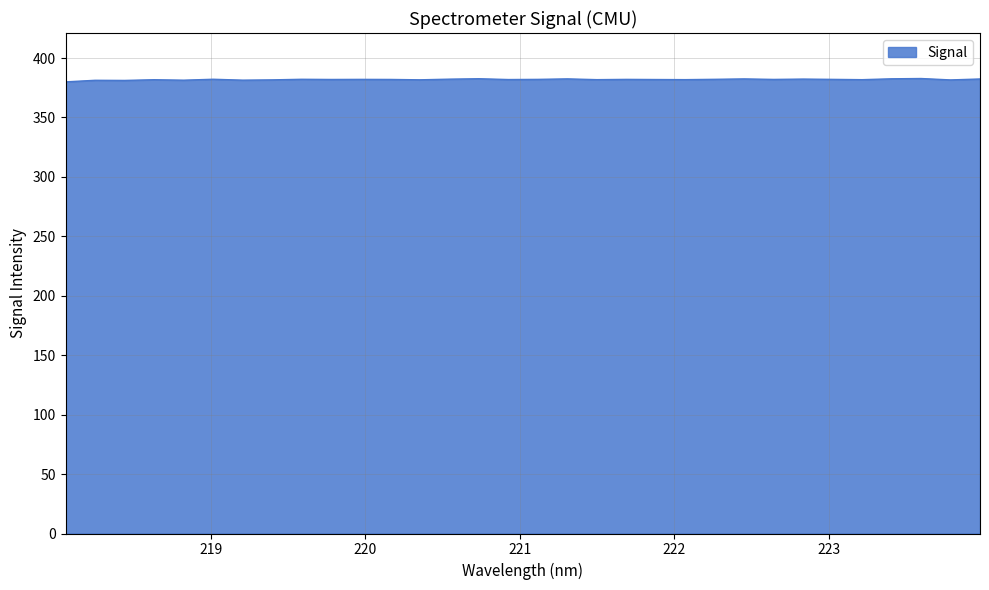

What is the greatest value displayed?

382.7